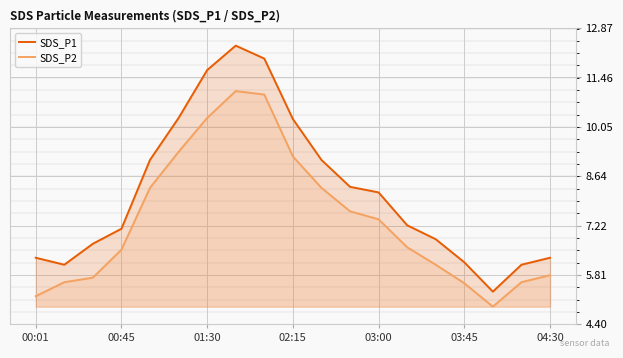

What is the difference between the second highest and second lowest values in the SDS_P2 series?

5.8